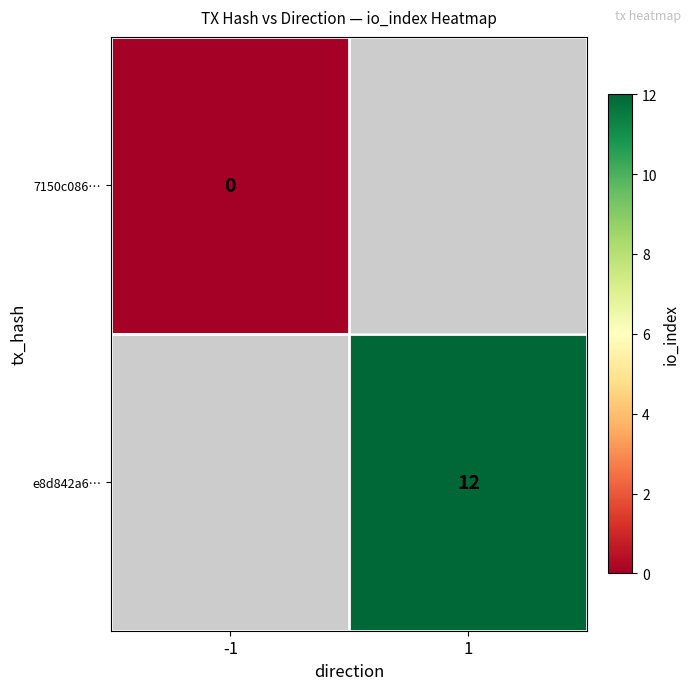

The value of e8d842a6… at 1 is 5. True or false?

False